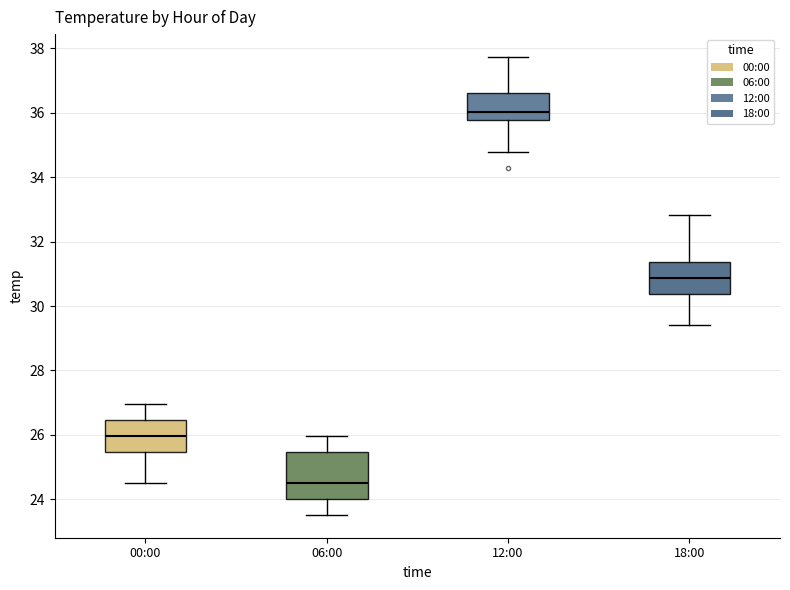

Where does the median line of the box for 00:00 sit on the y-axis? The values are not printed on the chart, so give them approximately, as read against the axis.

26.0